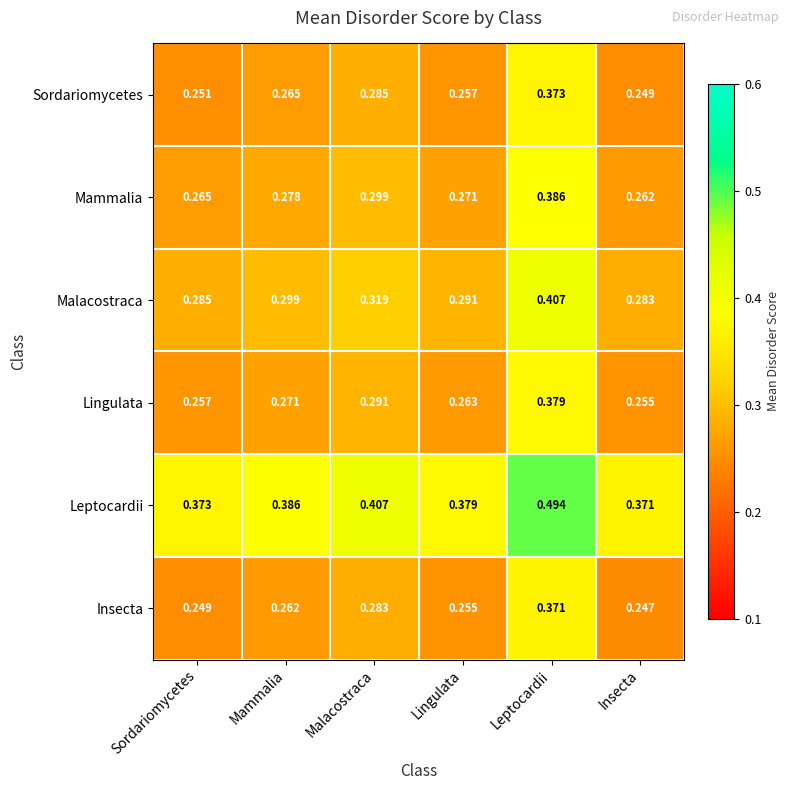

Between Lingulata and Insecta, which series saw the biggest shift?

Mammalia